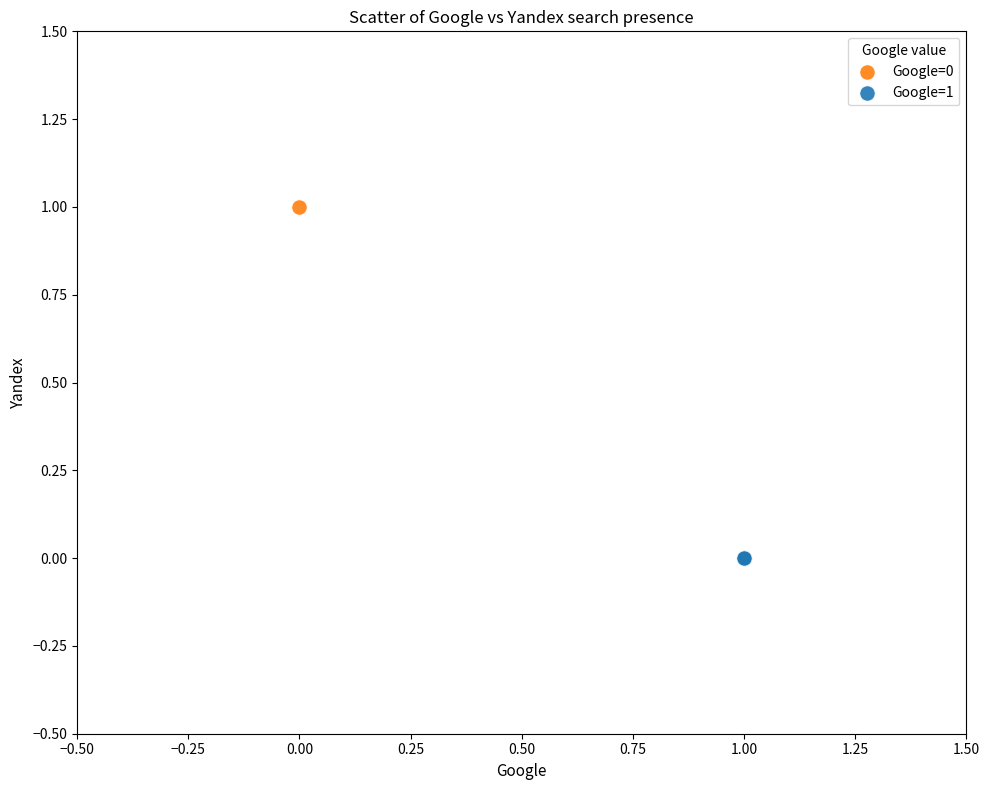

Which series contains the highest Y value?

Google=0